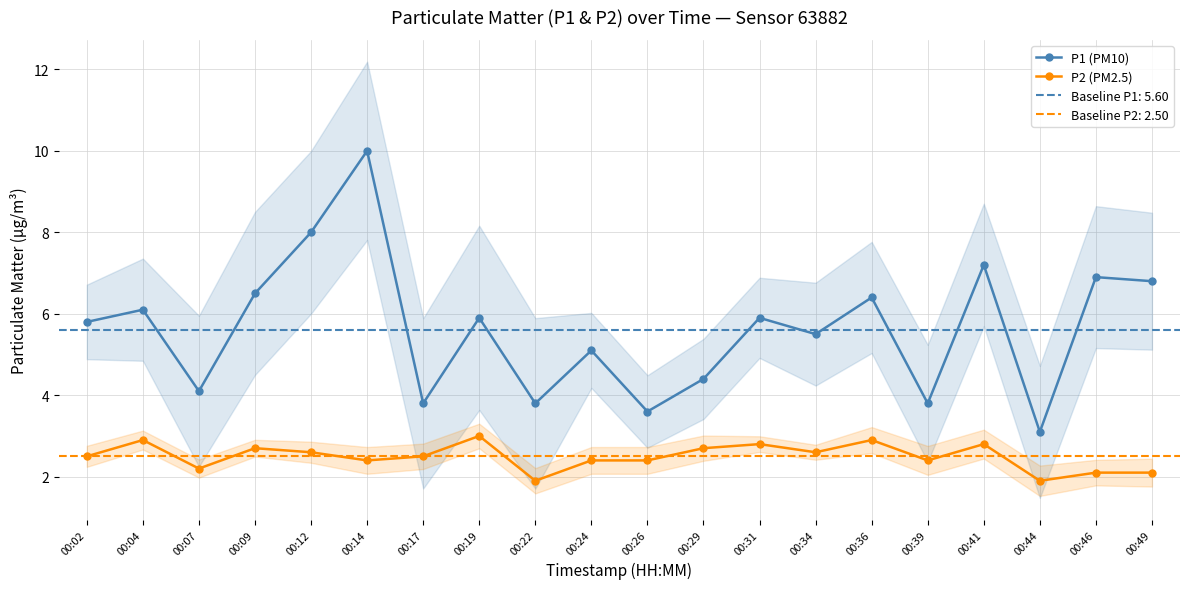

True or false: P1 (PM10) has more than 2 interior local peaks.

True